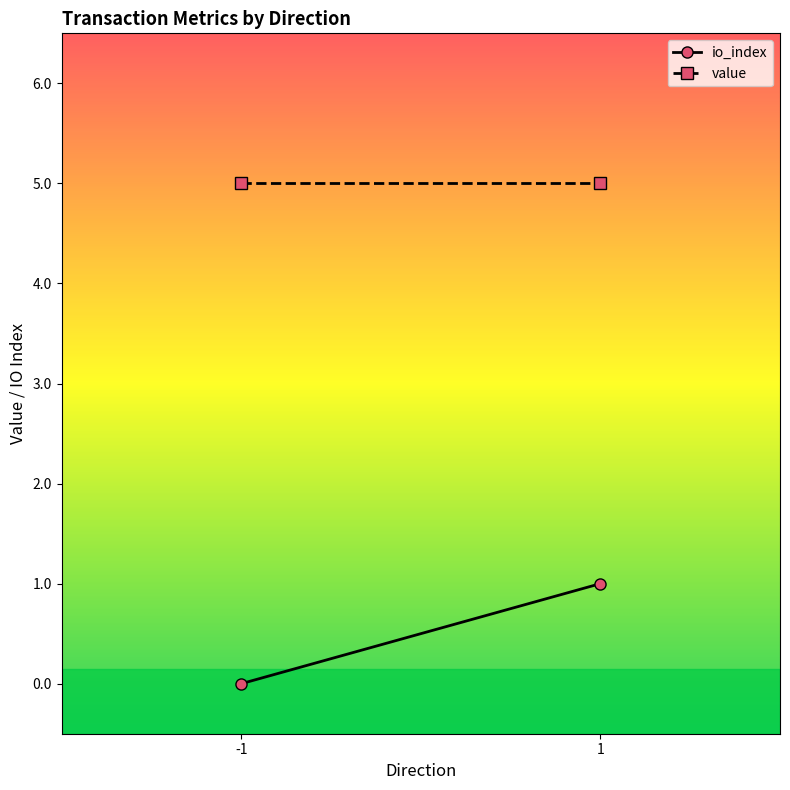

What is the total value across all series at -1?

5.0